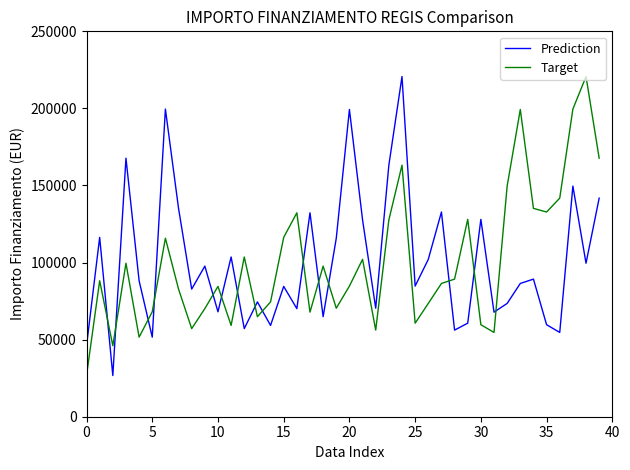

True or false: Prediction and Target cross at least once.

True